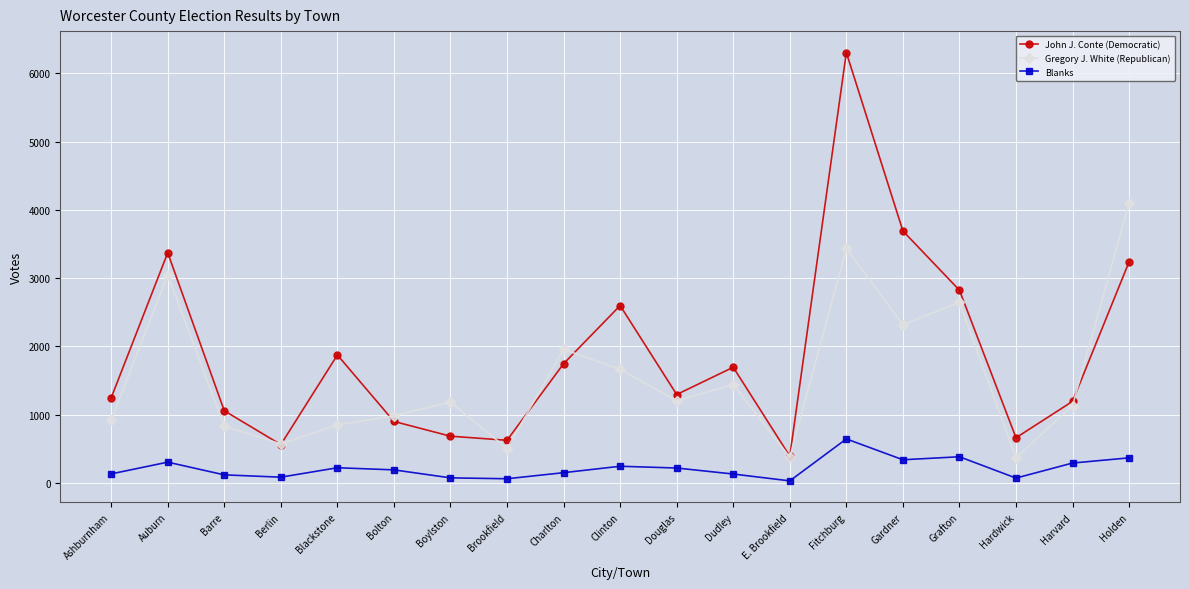

Is it true that John J. Conte (Democratic) equals 476 at Dudley?

False